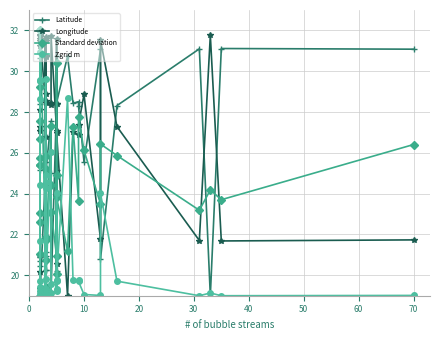

How many interior local peaks does the Longitude series have?

12